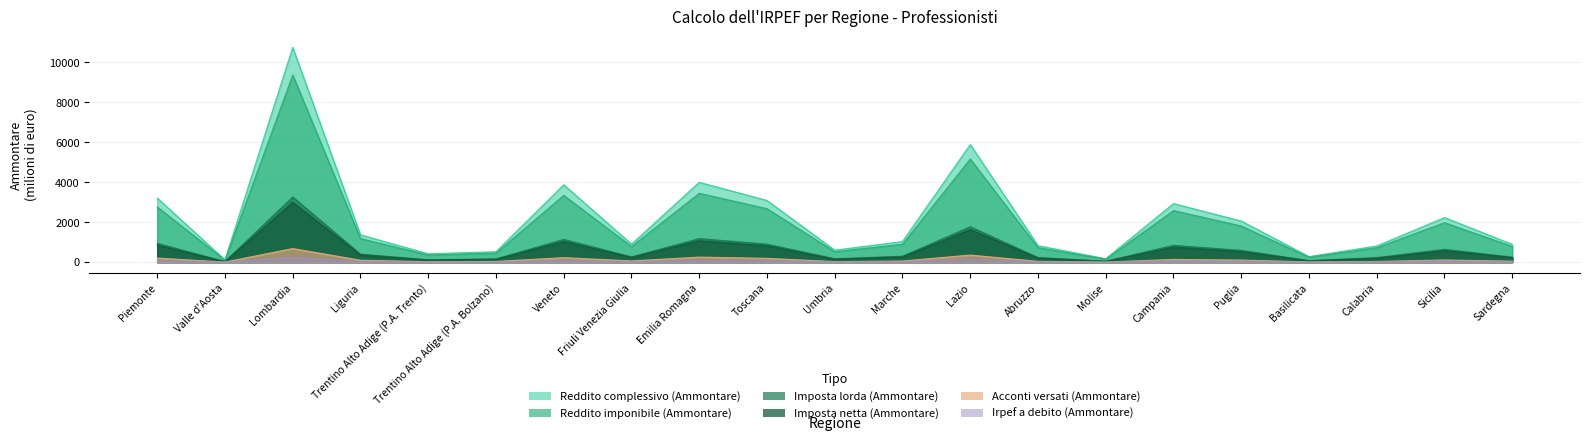

Which has a higher value, Sicilia or Trentino Alto Adige (P.A. Trento)?

Sicilia